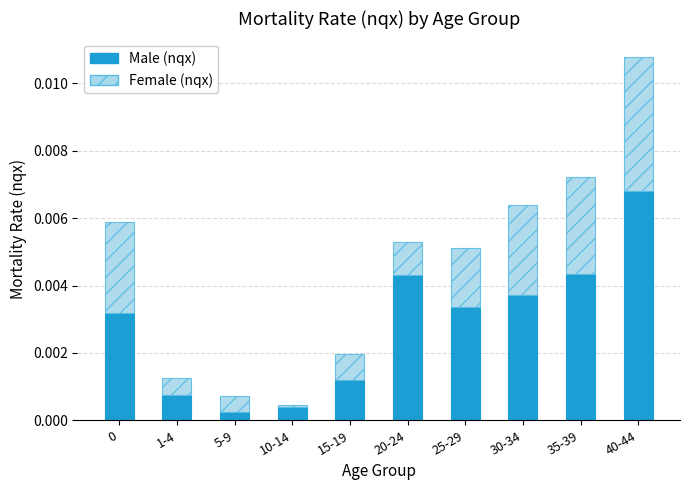

The value of Male (nqx) at 30-34 is 0.0. True or false?

True